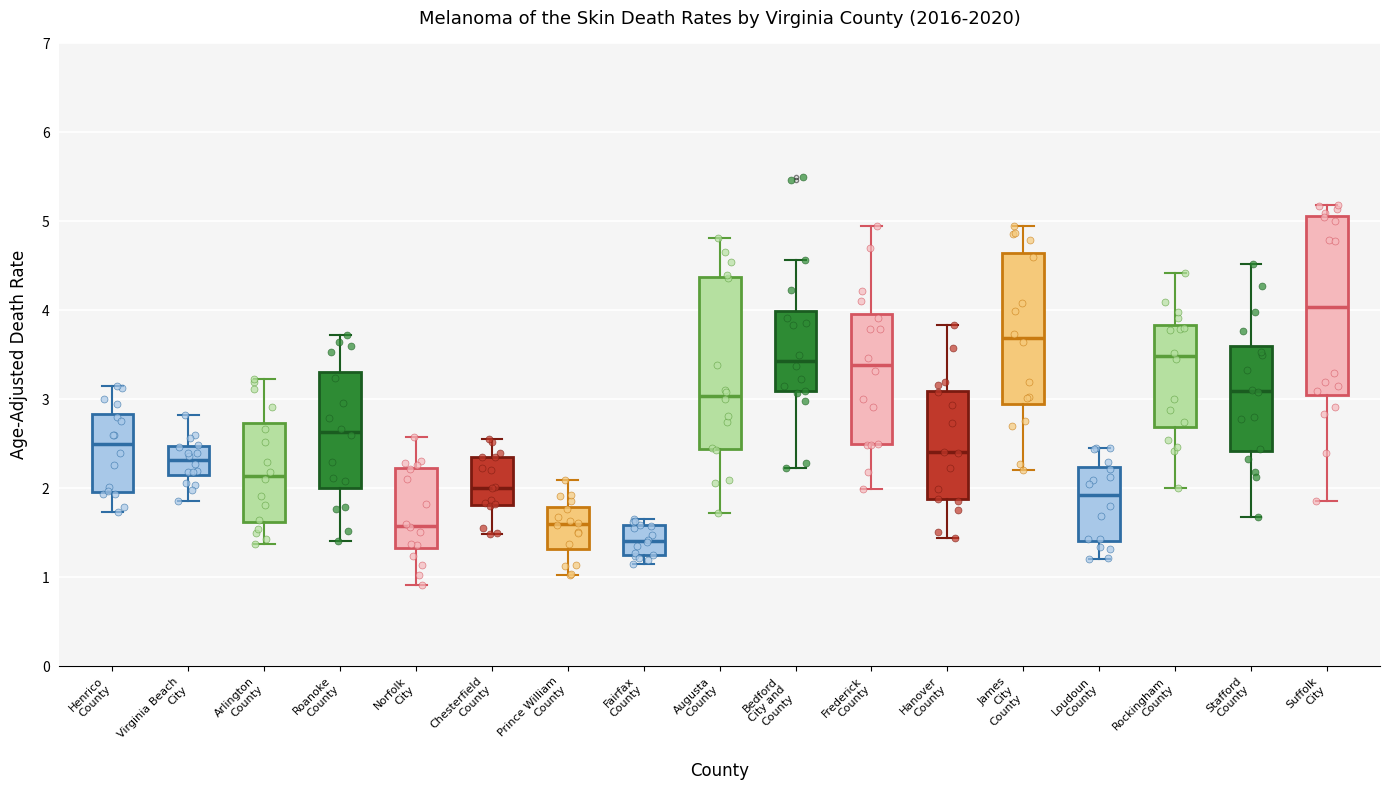

Where does the median line of the box for Hanover County sit on the y-axis? The values are not printed on the chart, so give them approximately, as read against the axis.

2.4